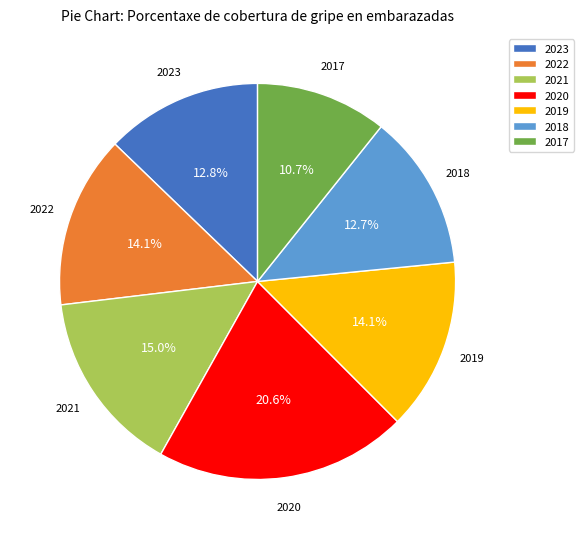

True or false: 2023 accounts for 22% of the total.

False